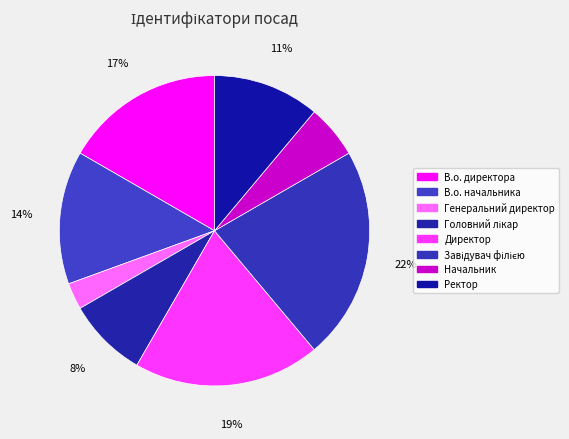

What is the largest slice in the pie chart?

Завідувач філією